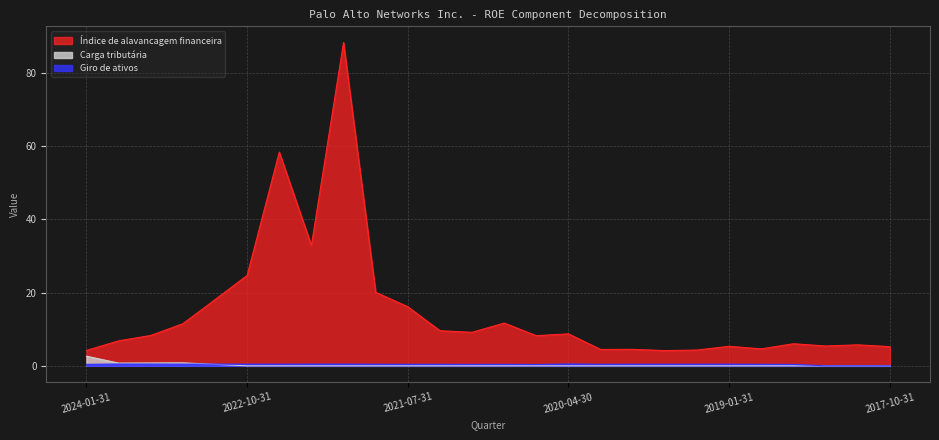

True or false: Índice de alavancagem financeira and Carga tributária cross at least once.

False